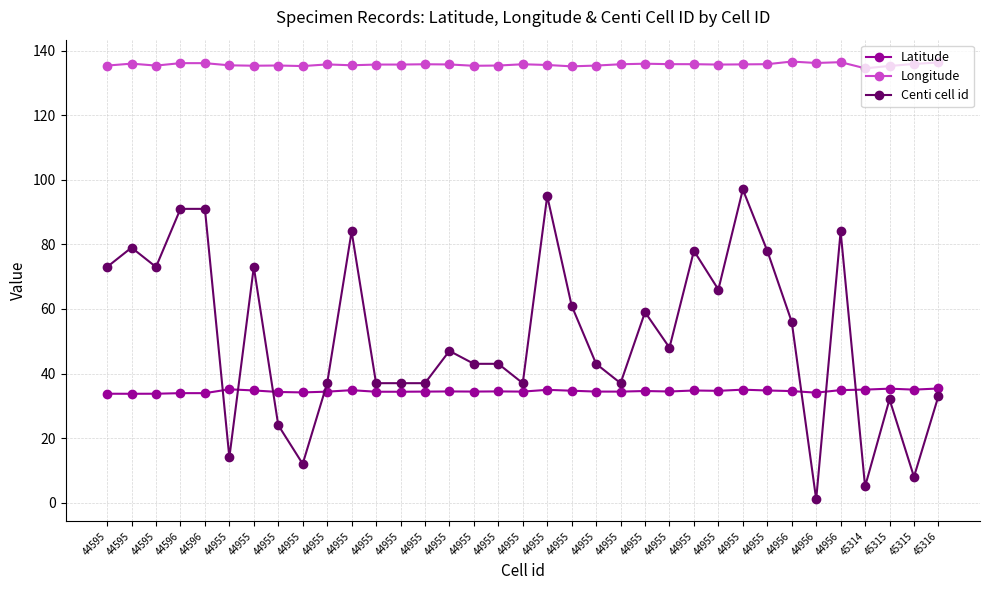

What is the difference between the highest and lowest values at 44955?

121.5